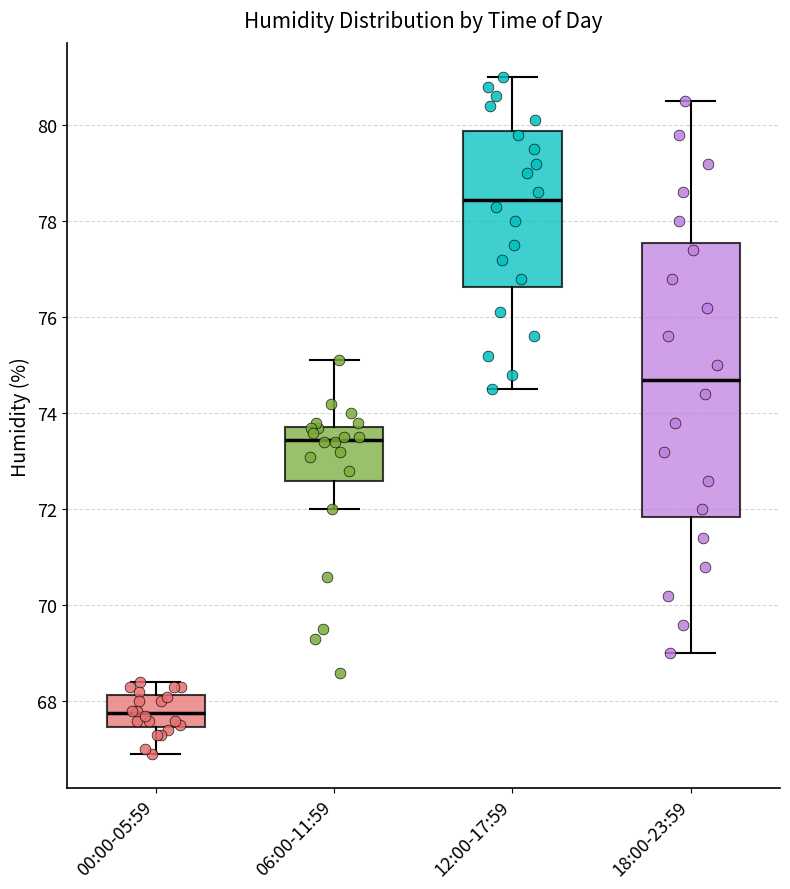

Where does the median line of the box for 00:00-05:59 sit on the y-axis? The values are not printed on the chart, so give them approximately, as read against the axis.

67.8